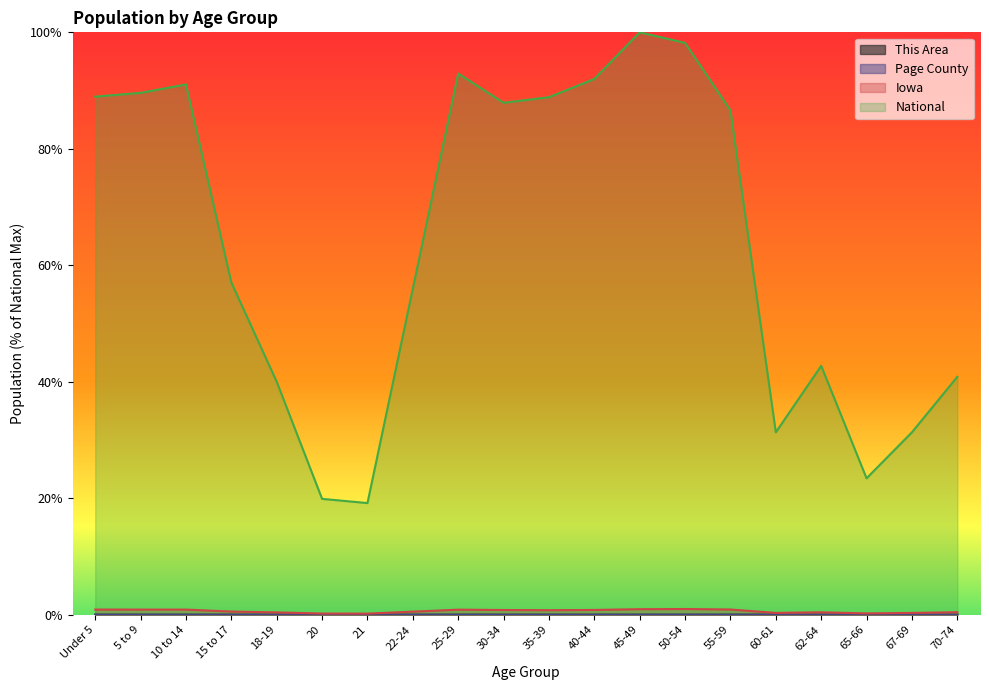

Is it true that Page County equals 0.0 at 67-69?

True